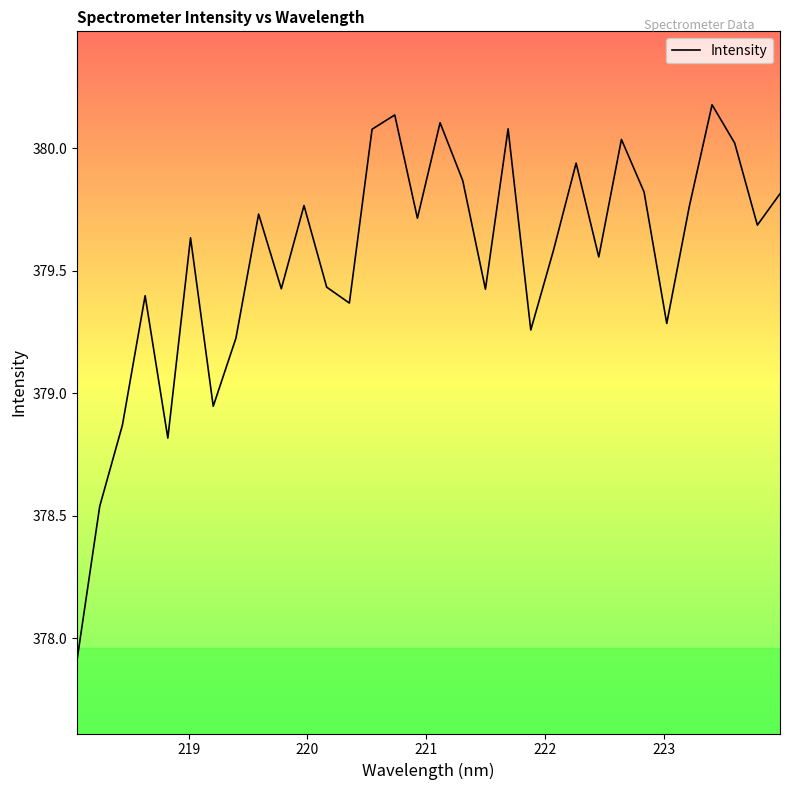

What is the maximum value shown in the chart?

380.2